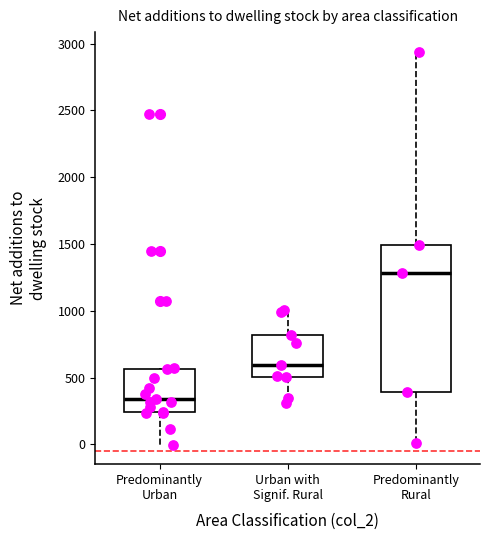

Reading left to right, transcribe this box plot: for each box, give where its median line is, the range the box spans, and where its two whiskers end, as read against the y-axis. The values are not printed on the chart, so give them approximately, as read against the axis.

Predominantly Urban: median 350, box 250 to 550, whiskers 0 to 550
Urban with Signif. Rural: median 600, box 500 to 800, whiskers 300 to 1000
Predominantly Rural: median 1300, box 400 to 1500, whiskers 0 to 2950